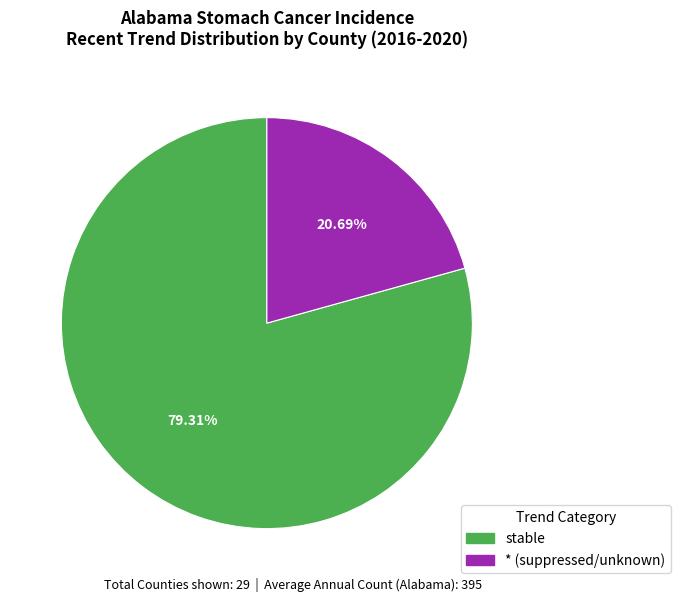

Do stable and * (suppressed/unknown) together represent more than half of the pie?

Yes